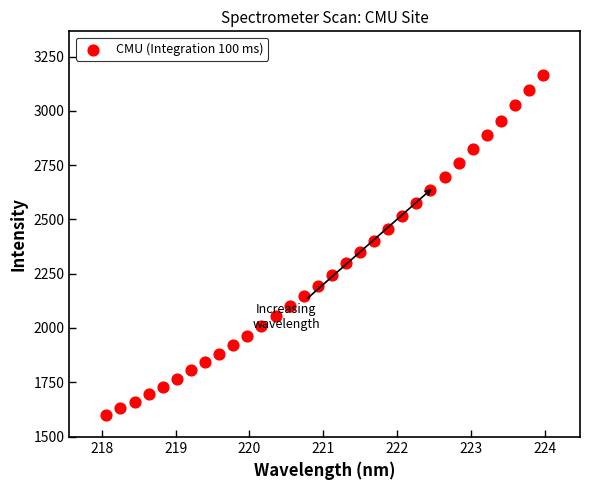

What is the range of X values (max minus min)?

5.9